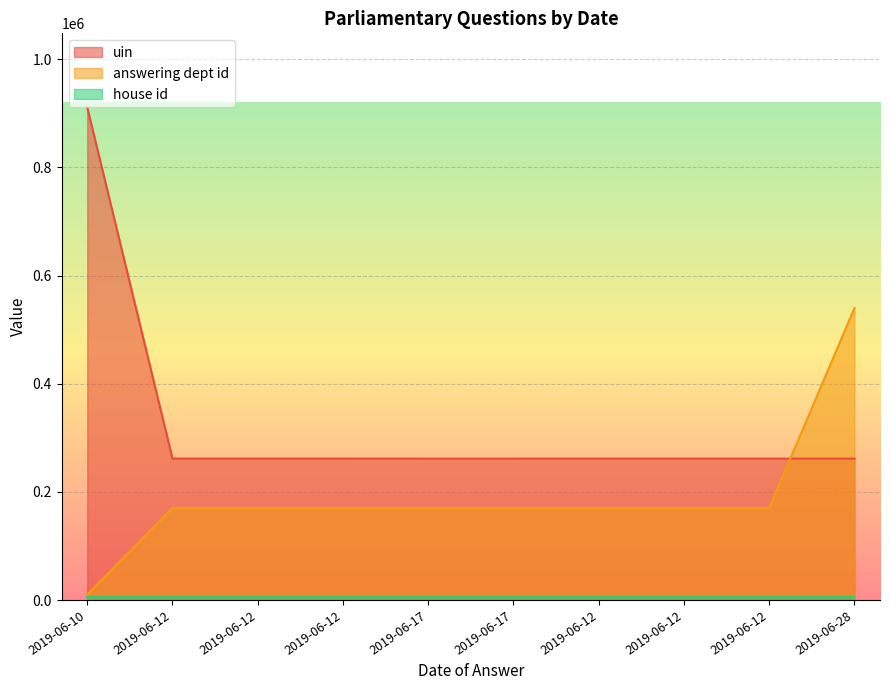

How many lines are shown in the chart?

3